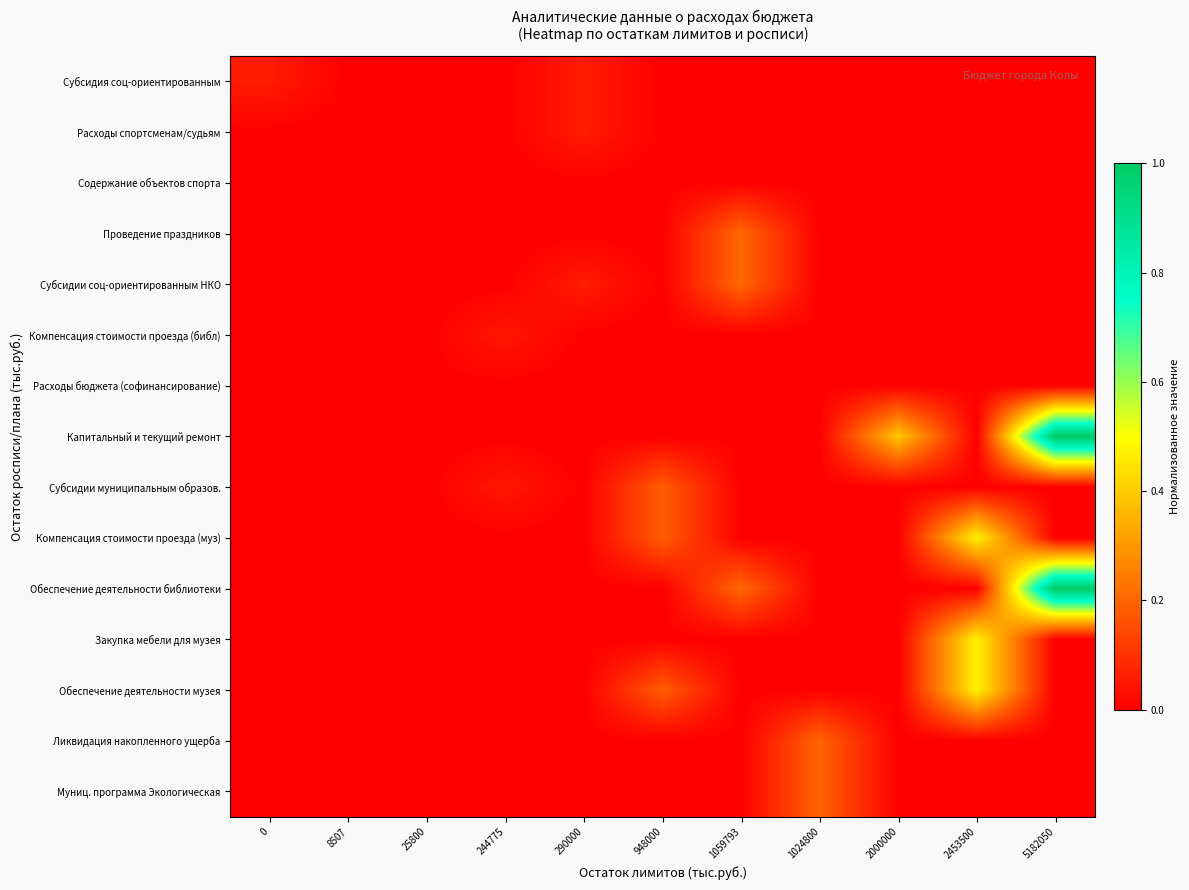

What is the total value across all series at 1024800?

0.4